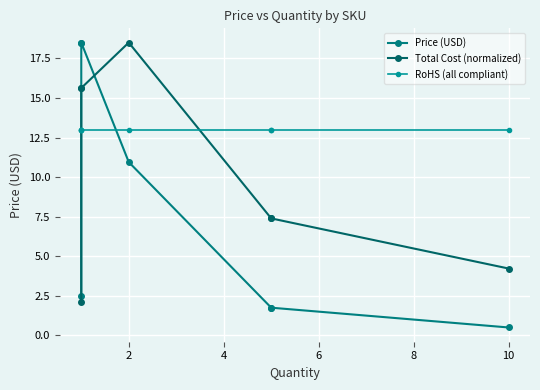

Between 8 and 12, which series saw the biggest shift?

Total Cost (normalized)